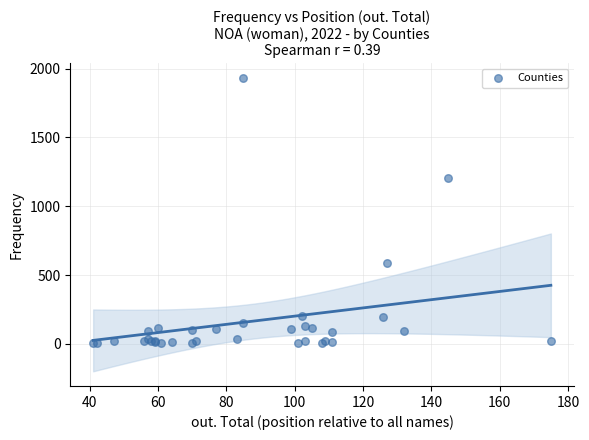

What Y value in the scatter plot is closest to 967?

1207